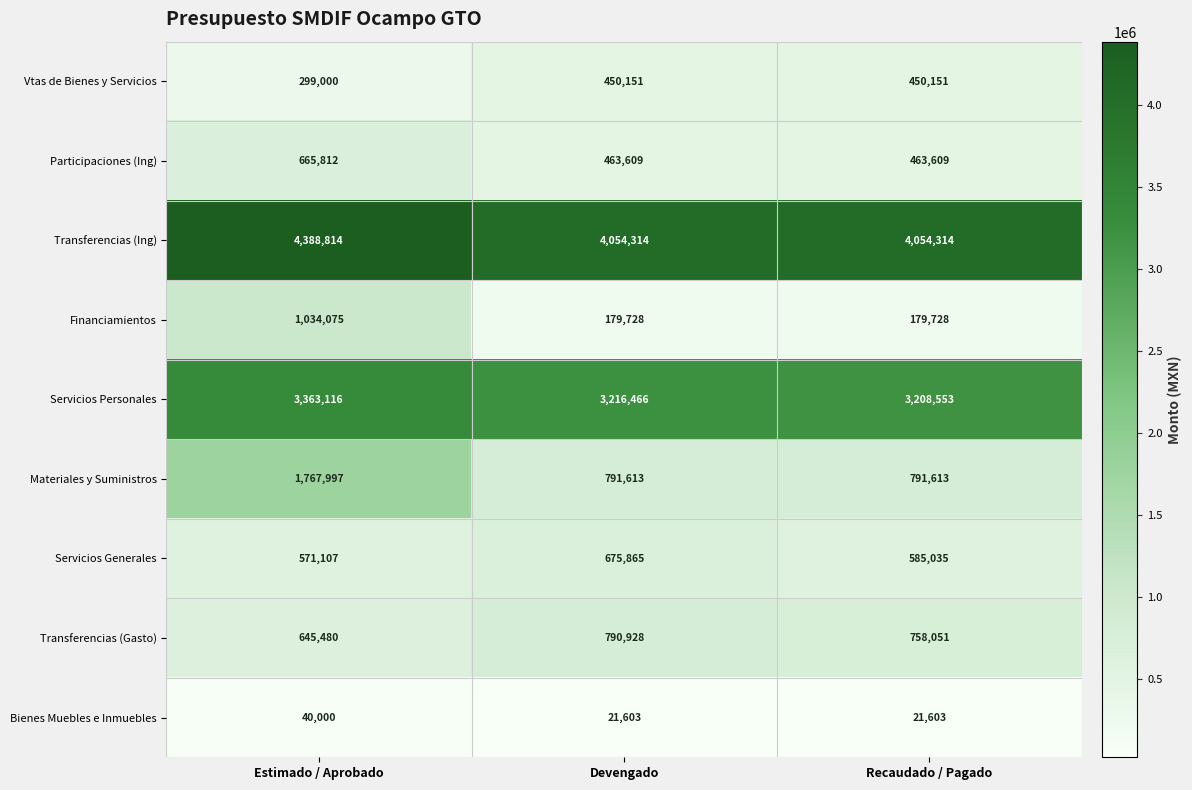

Rank the series at Recaudado / Pagado from highest to lowest value.

Transferencias (Ing), Servicios Personales, Materiales y Suministros, Transferencias (Gasto), Servicios Generales, Participaciones (Ing), Vtas de Bienes y Servicios, Financiamientos, Bienes Muebles e Inmuebles